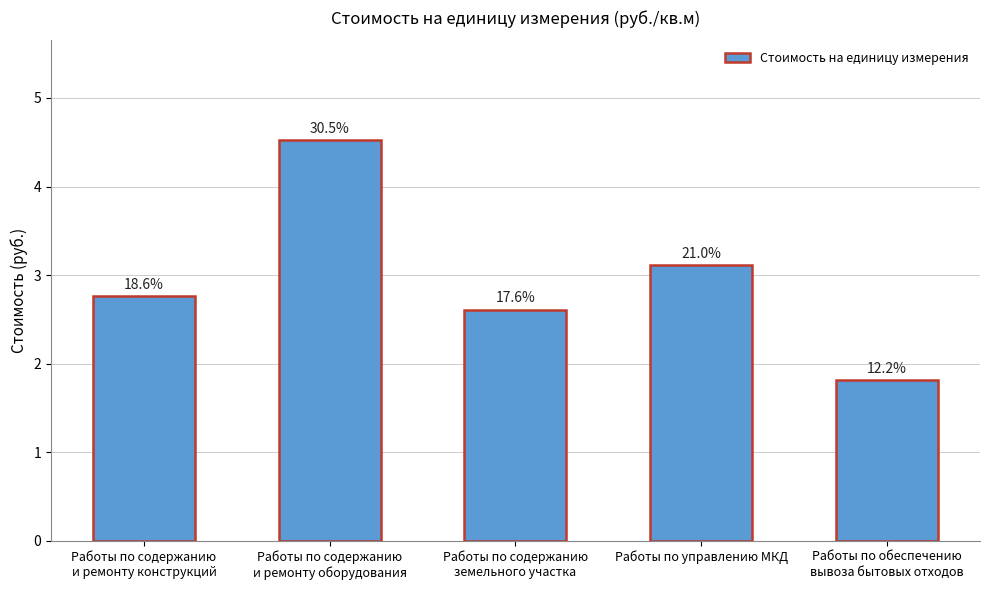

Reading left to right, extract all data points from this chart.

Работы по содержанию
и ремонту конструкций=2.8	Работы по содержанию
и ремонту оборудования=4.5	Работы по содержанию
земельного участка=2.6	Работы по управлению МКД=3.1	Работы по обеспечению
вывоза бытовых отходов=1.8